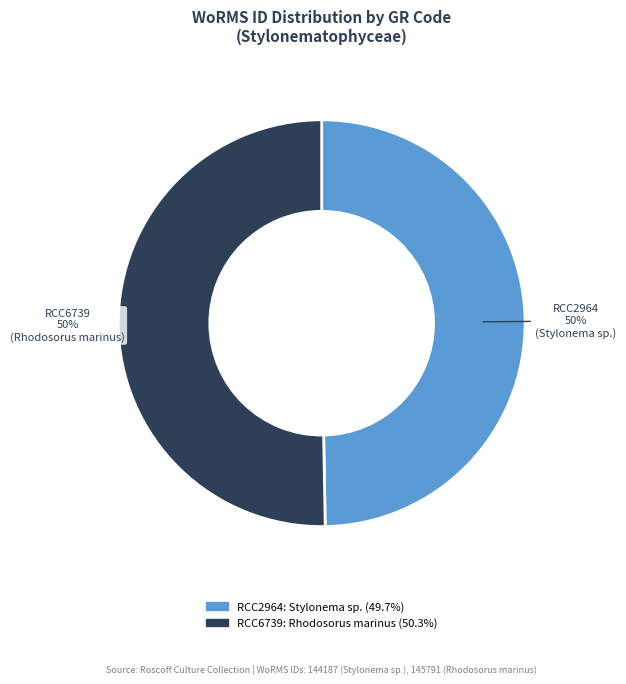

To the nearest percent, what is the combined percentage of RCC6739 and RCC2964?

100%